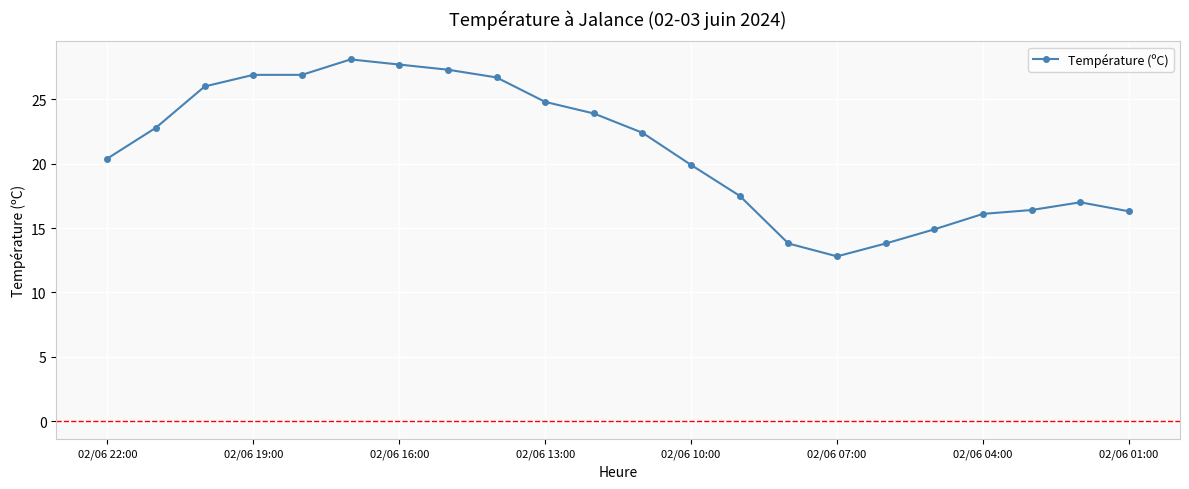

What is the smallest value displayed?

12.8